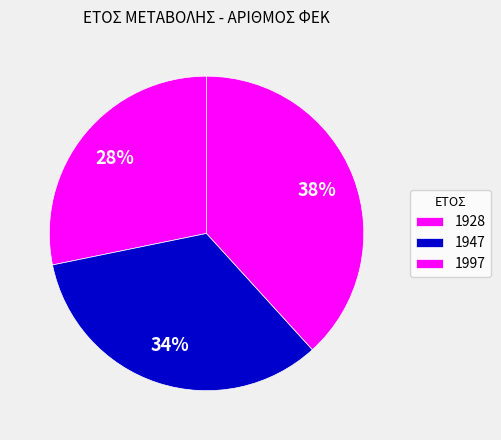

Count the number of slices in the pie.

3